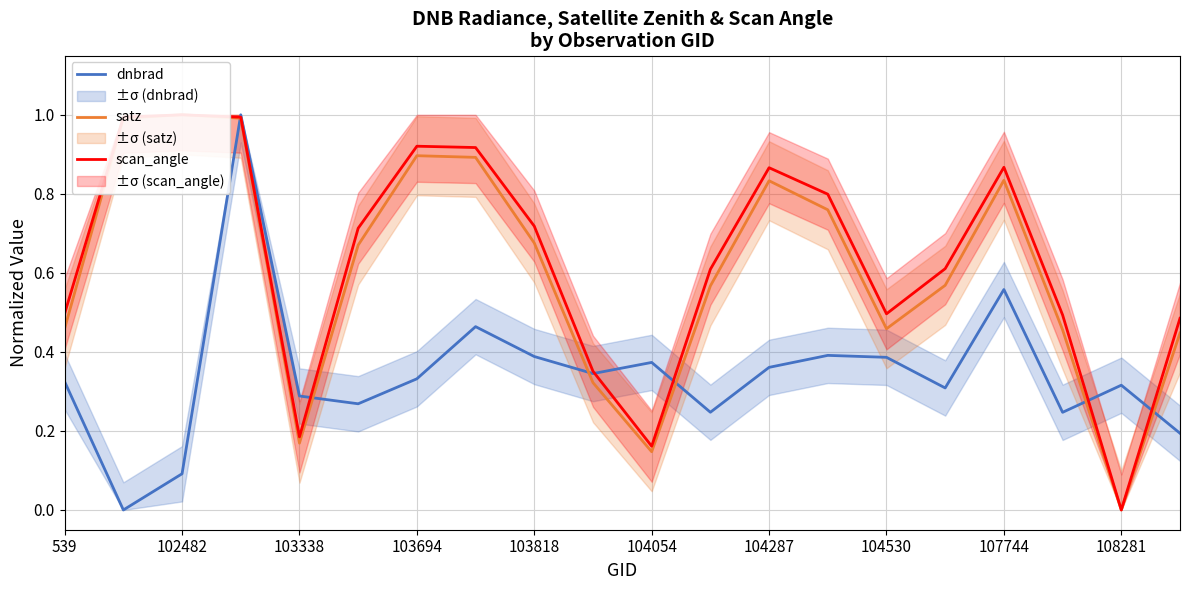

What is the difference between the maximum and minimum values in the dnbrad series?

1.0